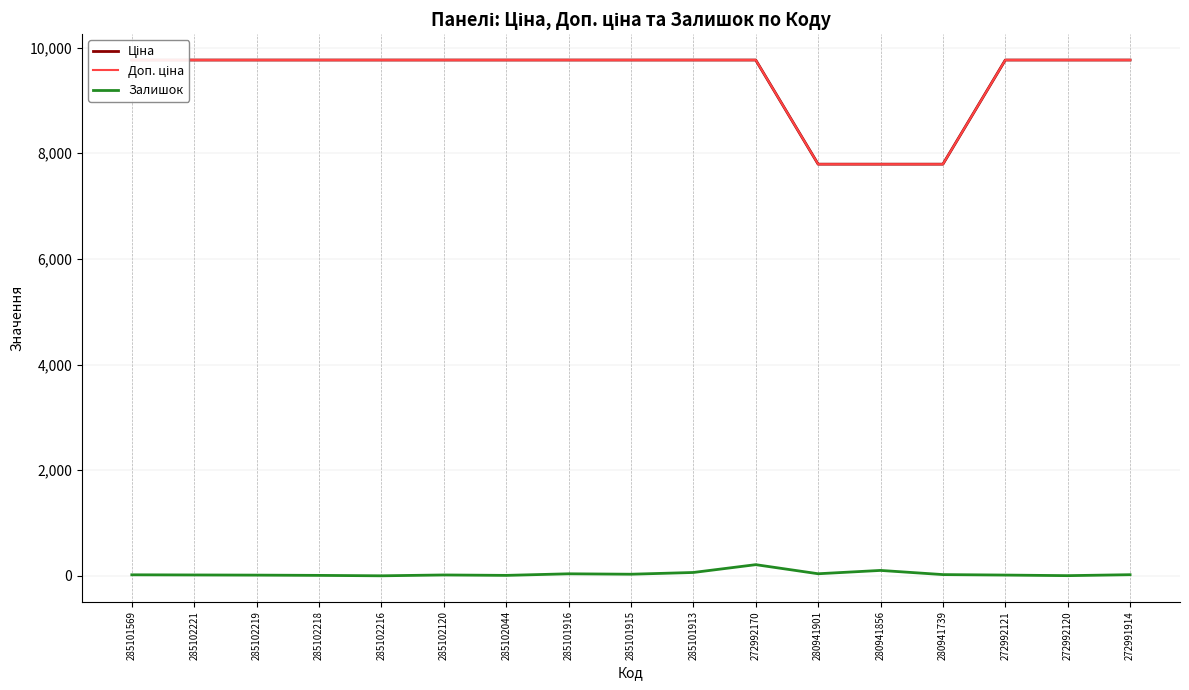

What is the approximate value of Ціна at 285102216?

9764.4